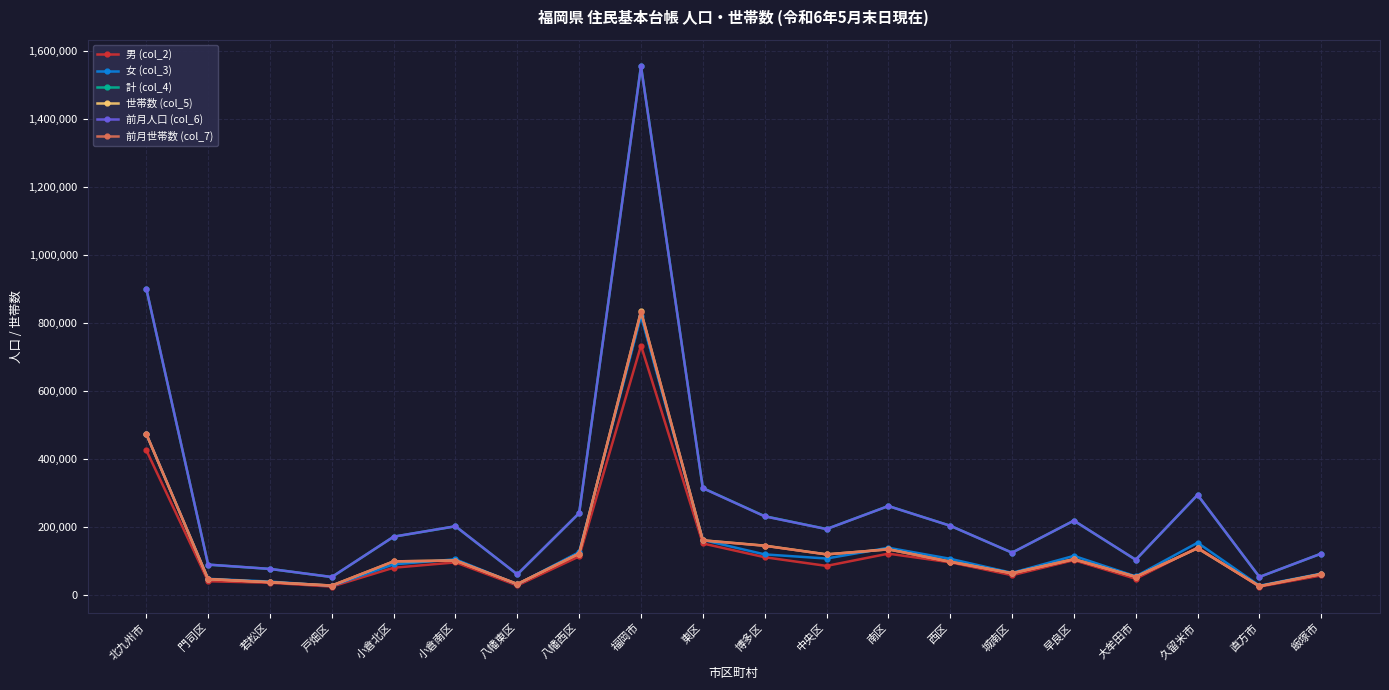

What is the sum of all 女 (col_3) values?

2893663